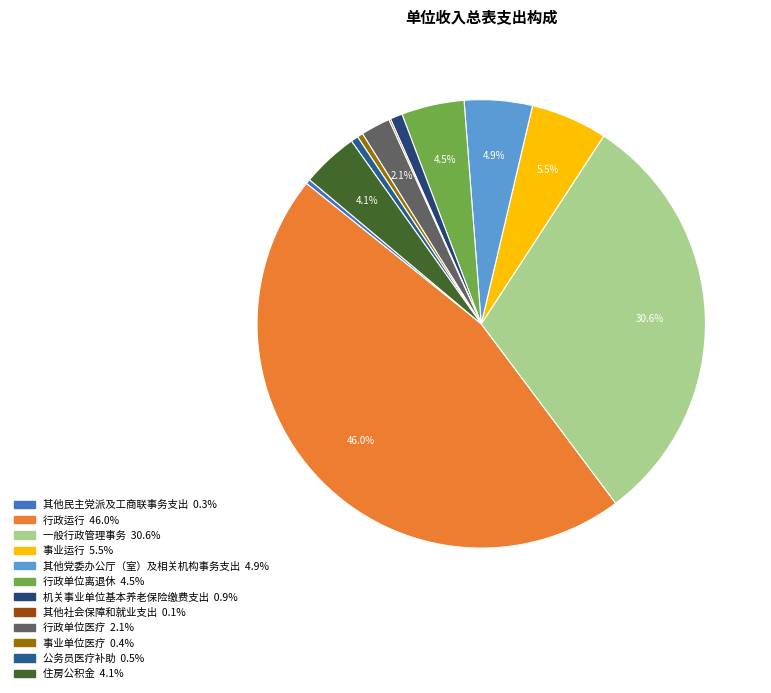

True or false: 行政运行 accounts for 53% of the total.

False